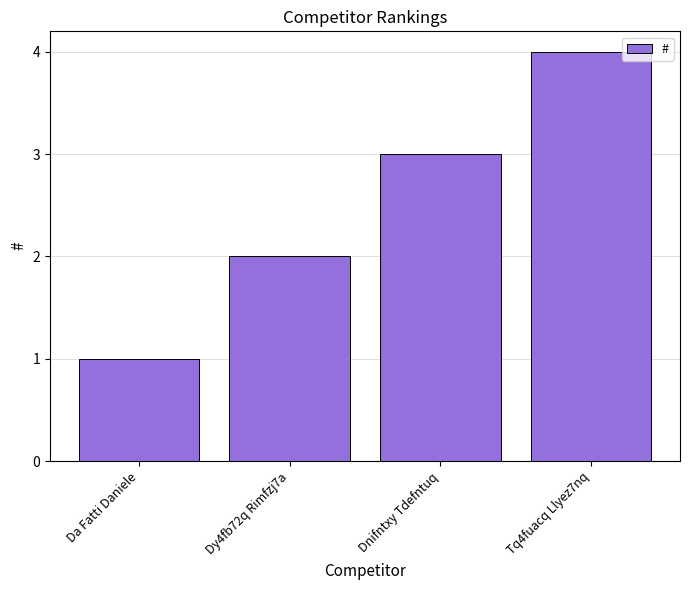

Which label corresponds to the smallest value in the chart?

Da Fatti Daniele